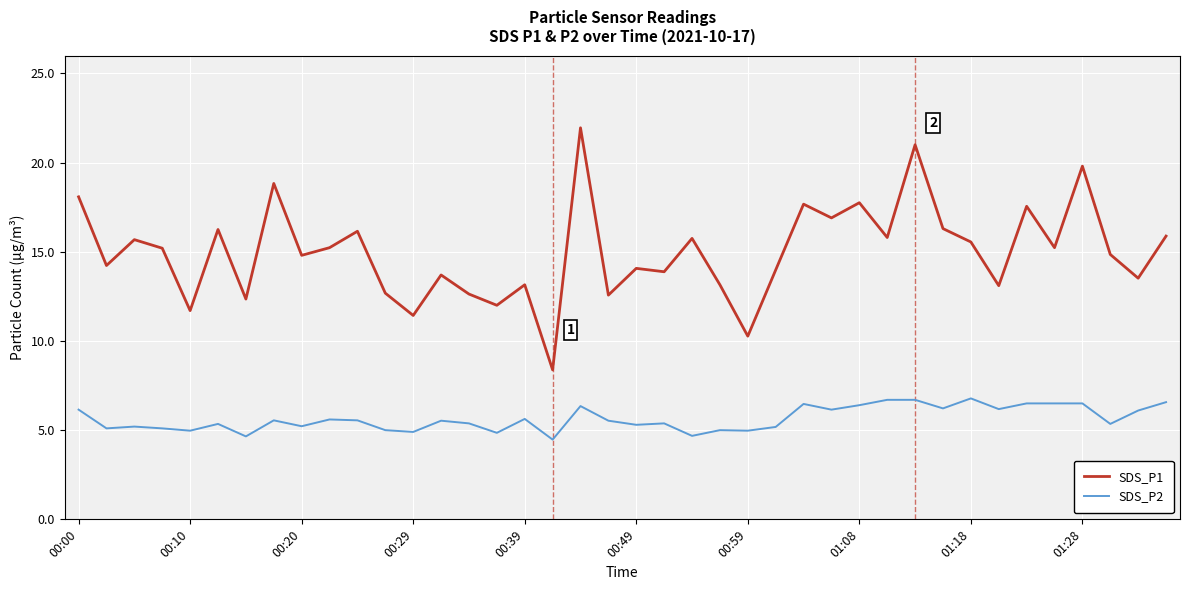

Which series has the largest range (max minus min)?

SDS_P1